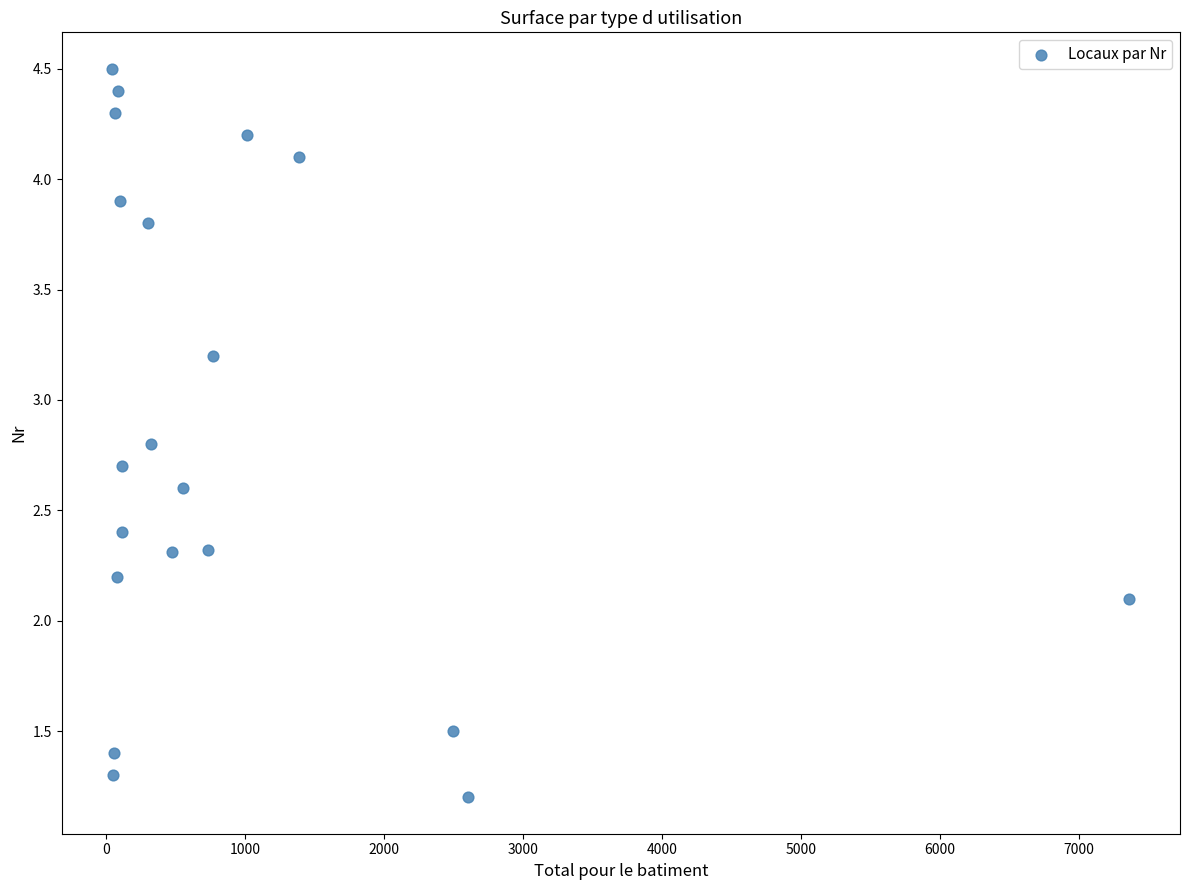

What is the range of Y values (max minus min)?

3.3